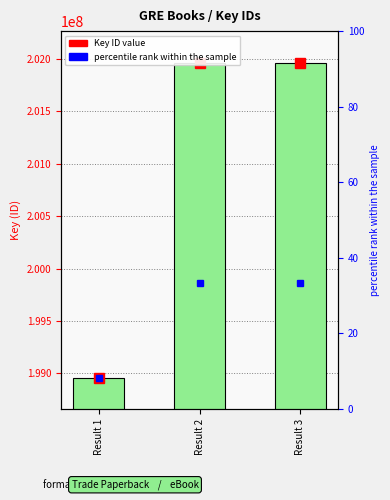

How many values are below 201964519?

1